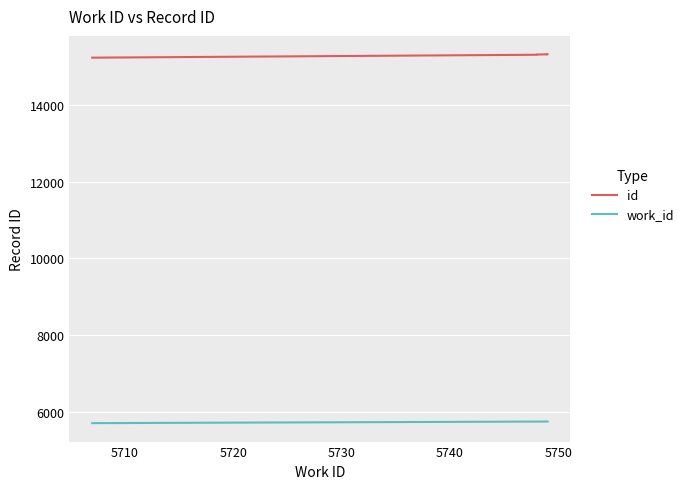

True or false: work_id and id cross at least once.

False